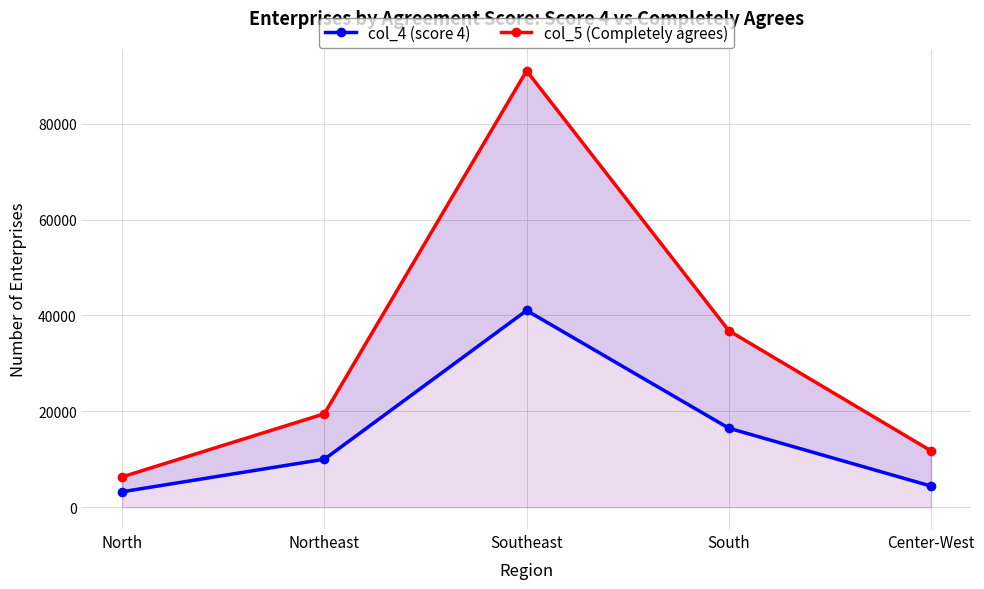

Is it true that col_5 (Completely agrees) equals 11749 at Center-West?

True